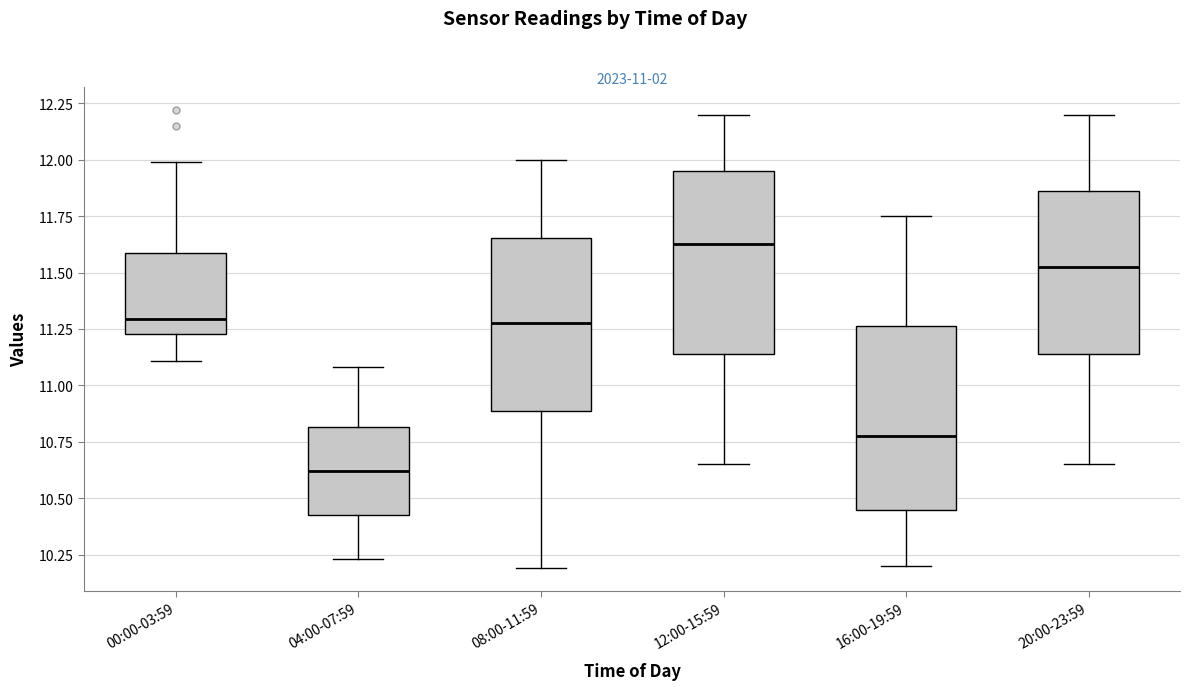

Which box's median line is the lowest?

04:00-07:59